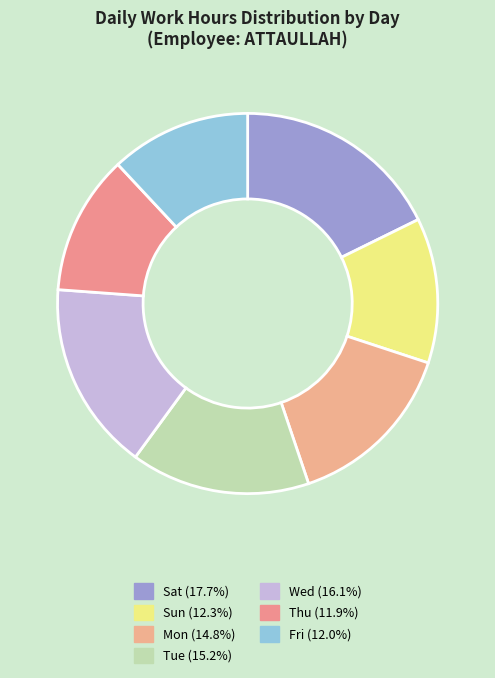

Is there a majority slice in this chart?

No